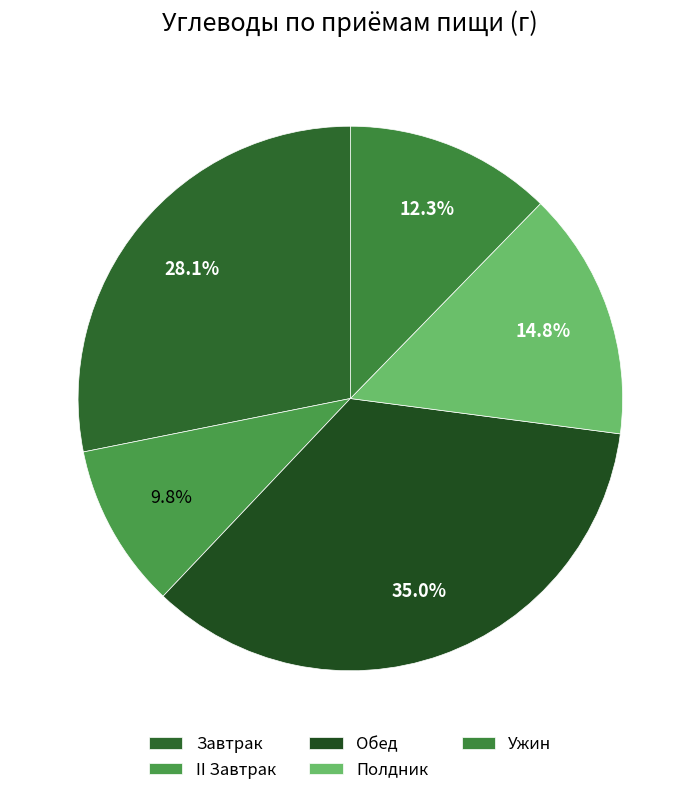

What is the total percentage of Полдник and Завтрак?

42.9%